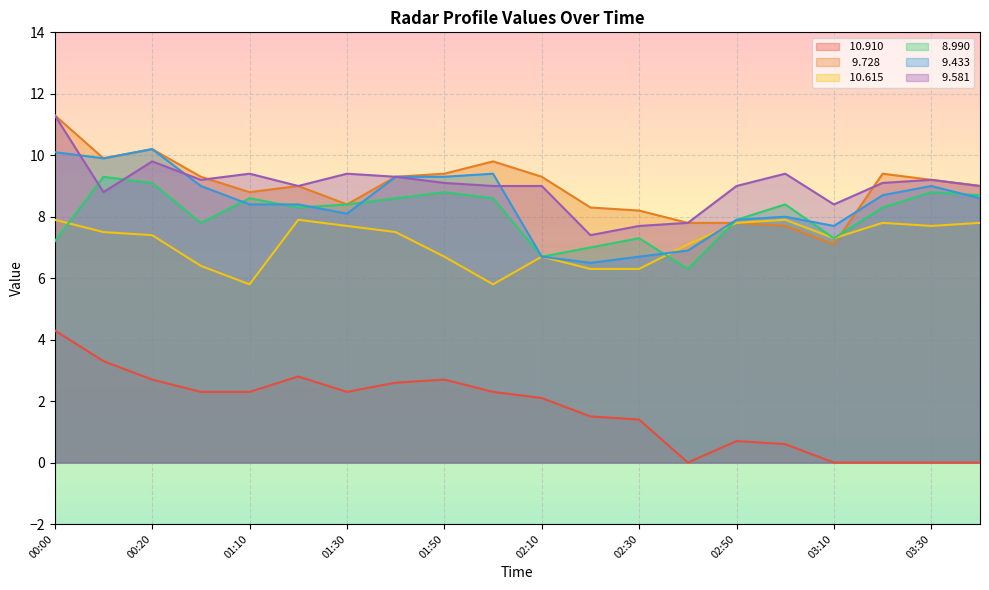

At how many categories does at least one series exceed 9?

13